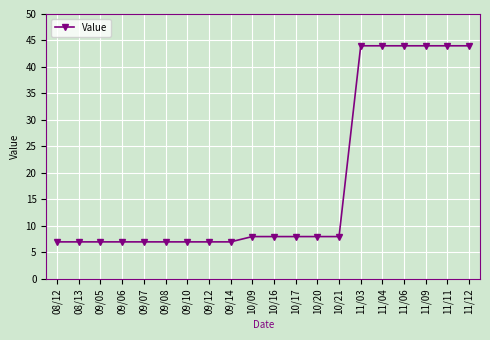

What is the minimum value shown in the chart?

7